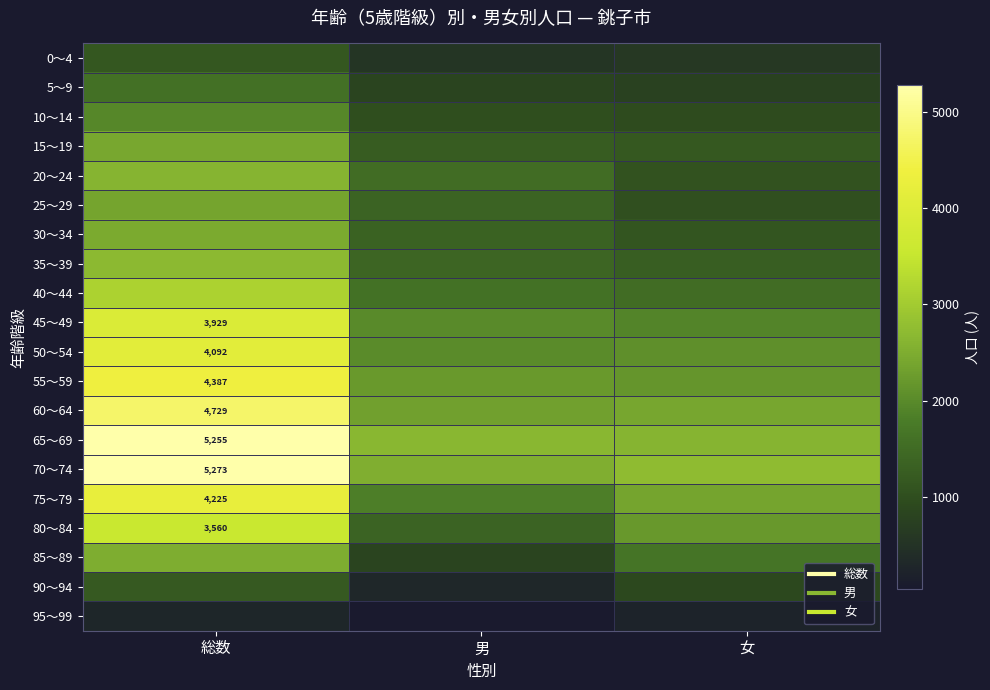

Is it true that 65～69 equals 4695 at 男?

False